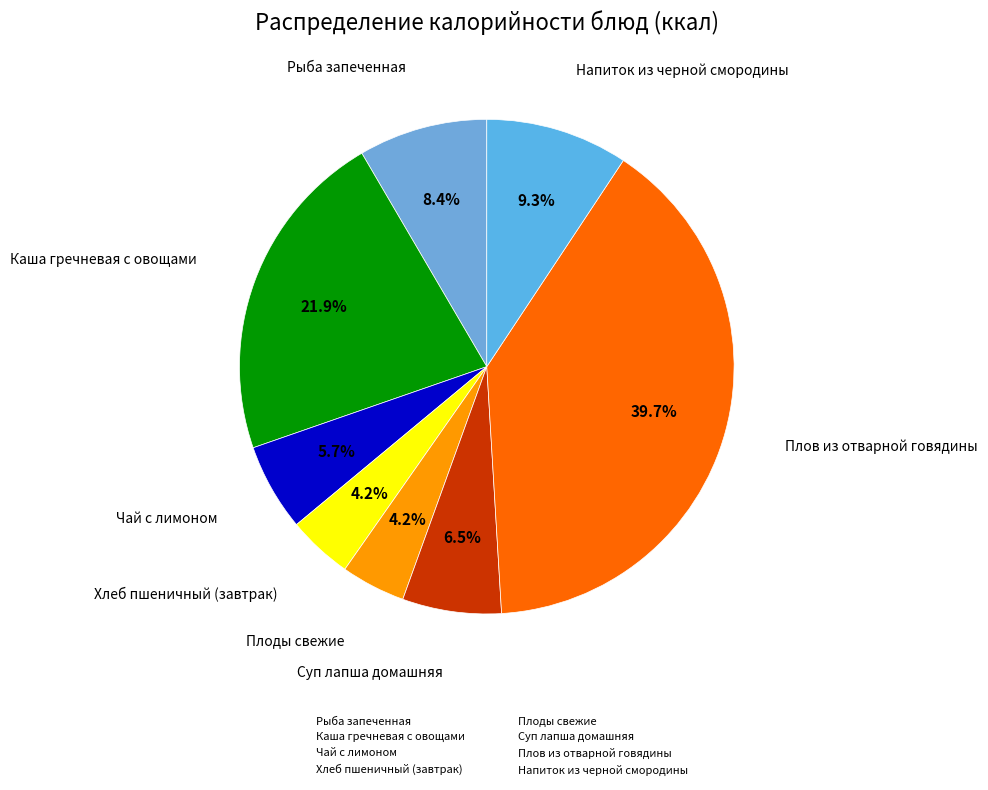

Between Напиток из черной смородины and Рыба запеченная, which is larger?

Напиток из черной смородины